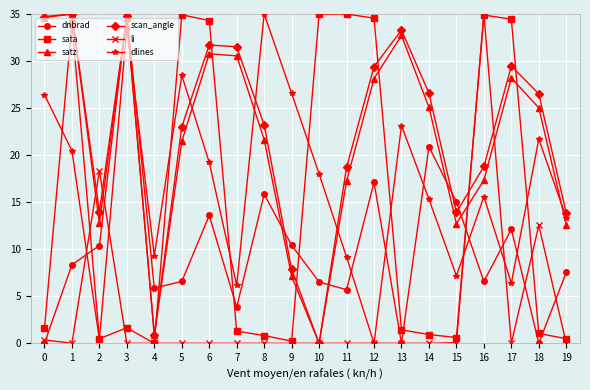

What is the maximum value shown in the chart?

35.0